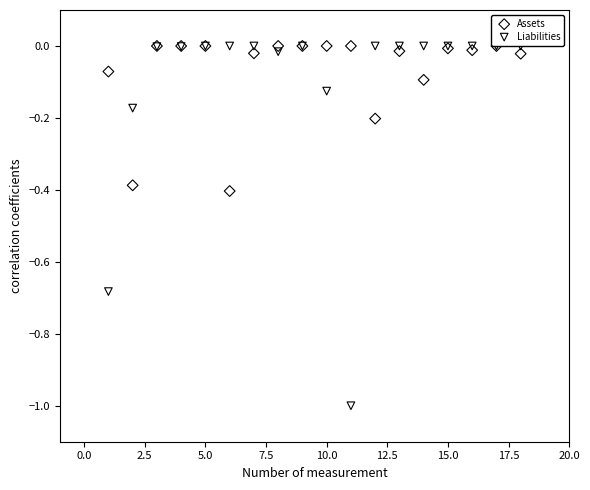

What are all the series names shown in the legend?

Assets, Liabilities